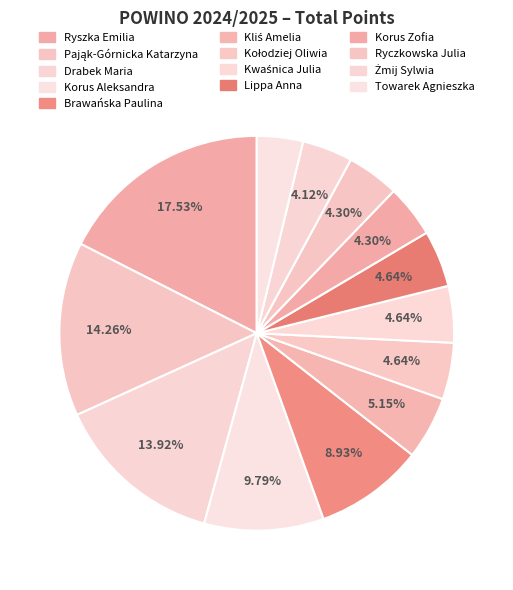

Which slice is the smallest?

Towarek Agnieszka